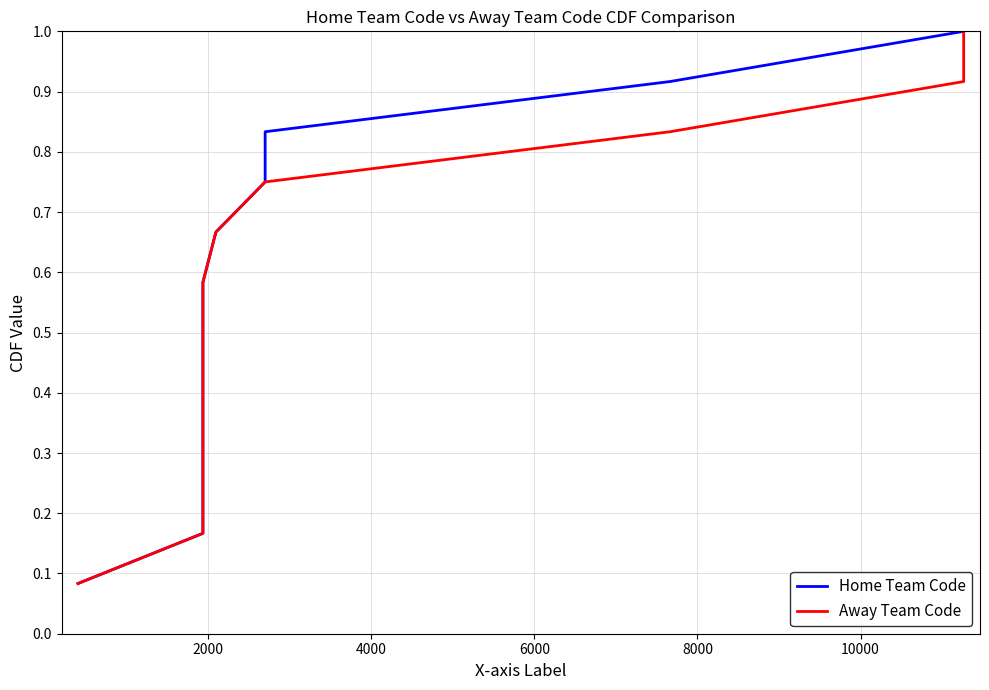

Reading left to right, what are all the values shown in this chart?

Home Team Code: 0.1	0.2	0.2	0.3	0.4	0.5	0.6	0.7	0.8	0.8	0.9	1.0
Away Team Code: 0.1	0.2	0.2	0.3	0.4	0.5	0.6	0.7	0.8	0.8	0.9	1.0